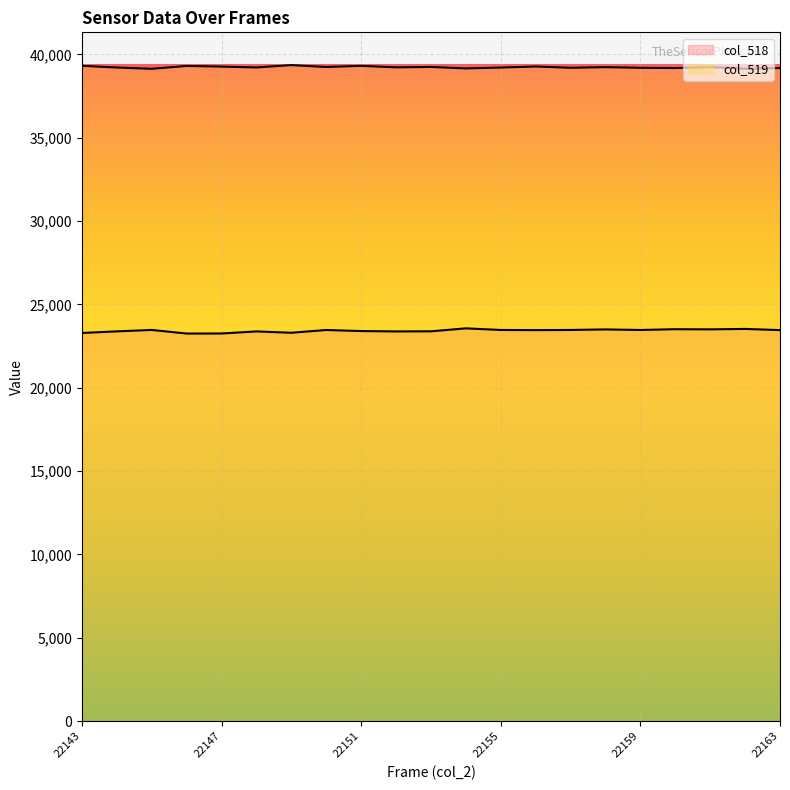

True or false: col_519 has a value of 18074 at 22145.

False